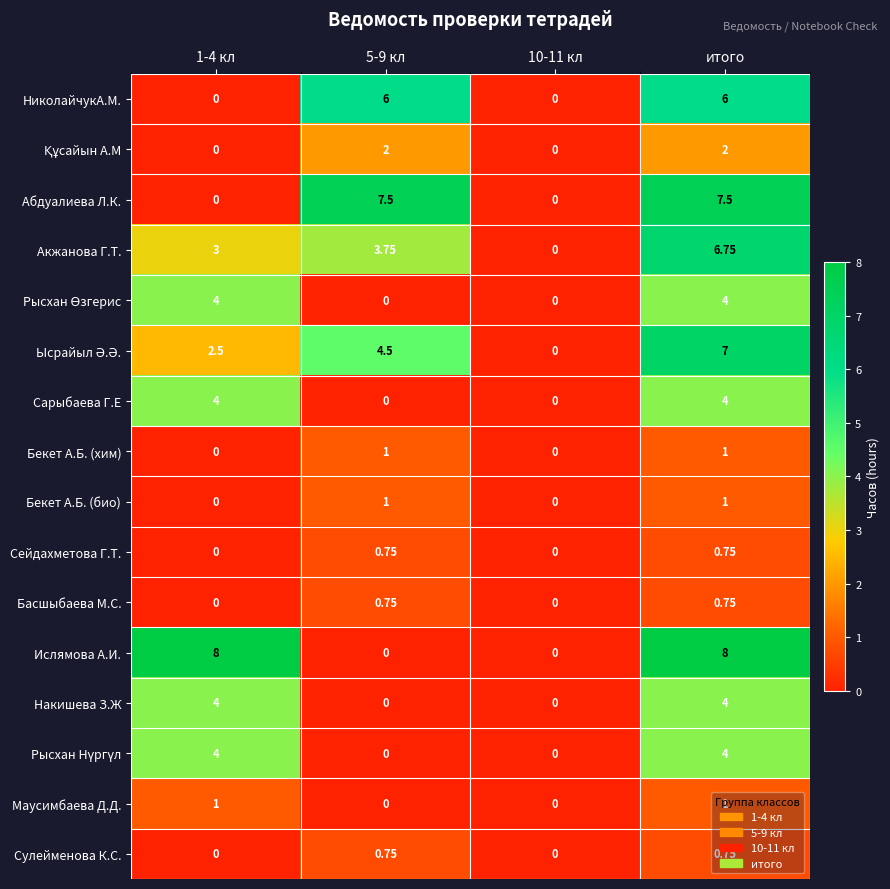

Which series changed the most between 1-4 кл and итого?

Абдуалиева Л.К.